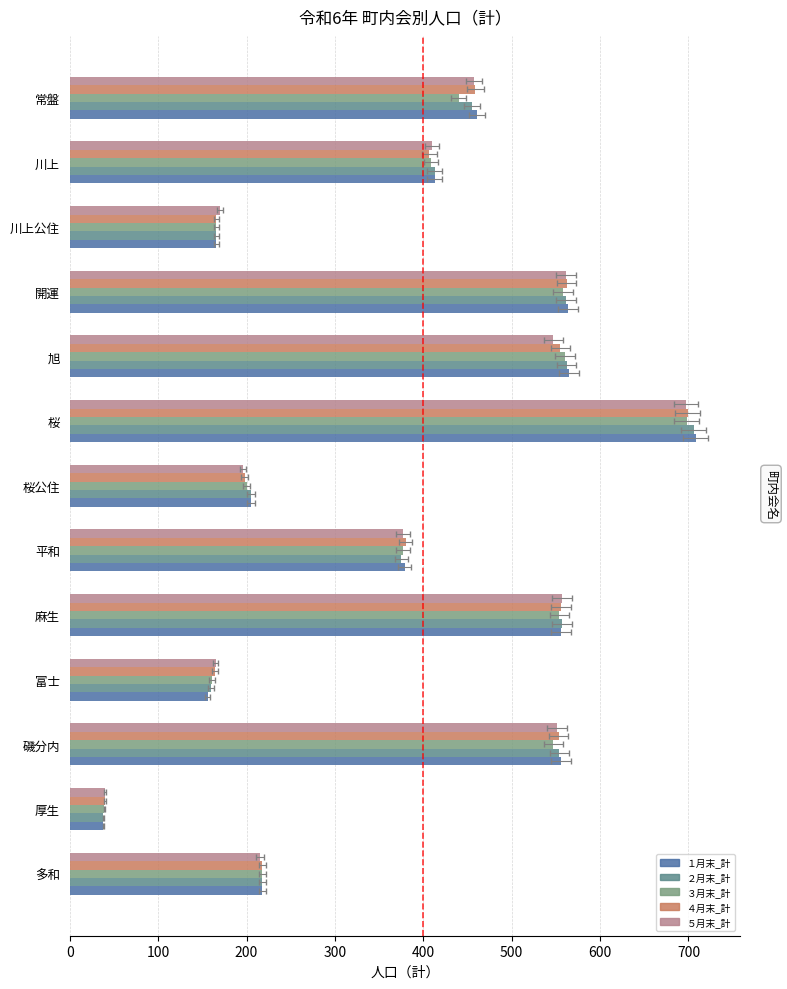

What is the sum of all １月末_計 values?

4985